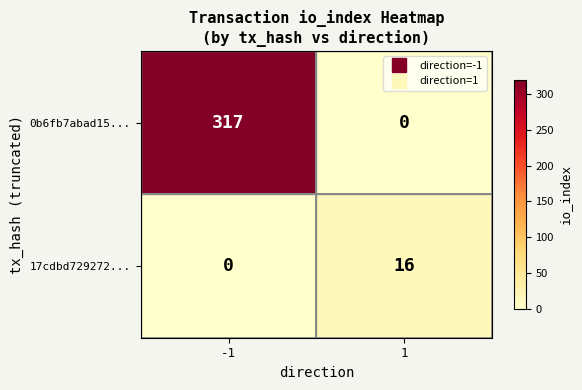

The value of 0b6fb7abad15... at -1 is 500. True or false?

False